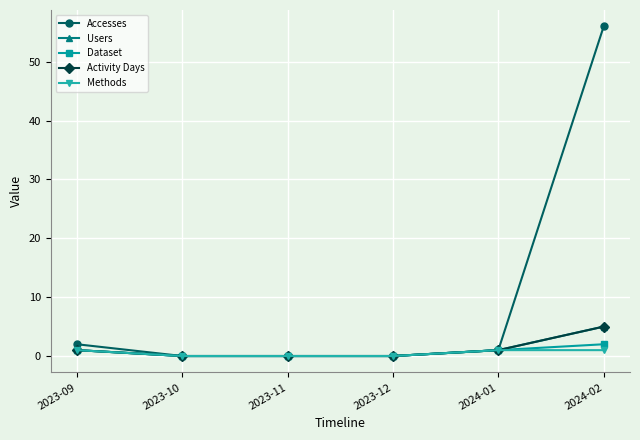

Is this an area chart (filled region under the line)?

No